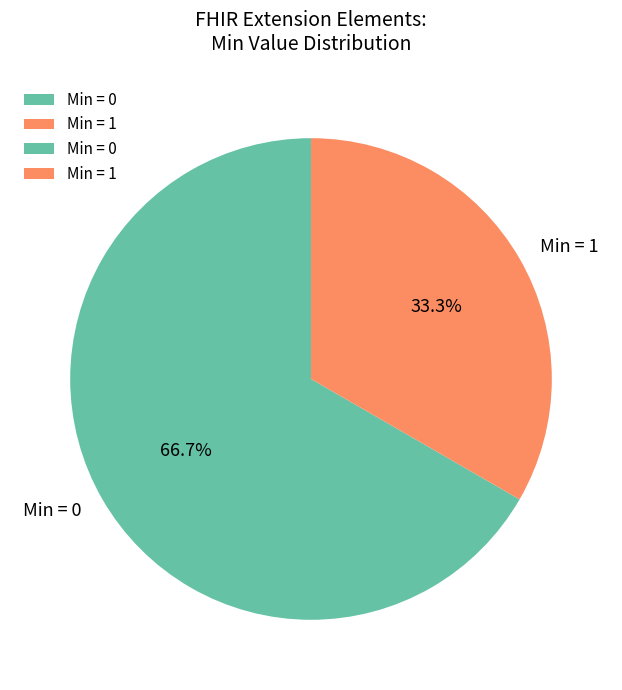

What portion of the pie excludes Min = 0?

33.3%